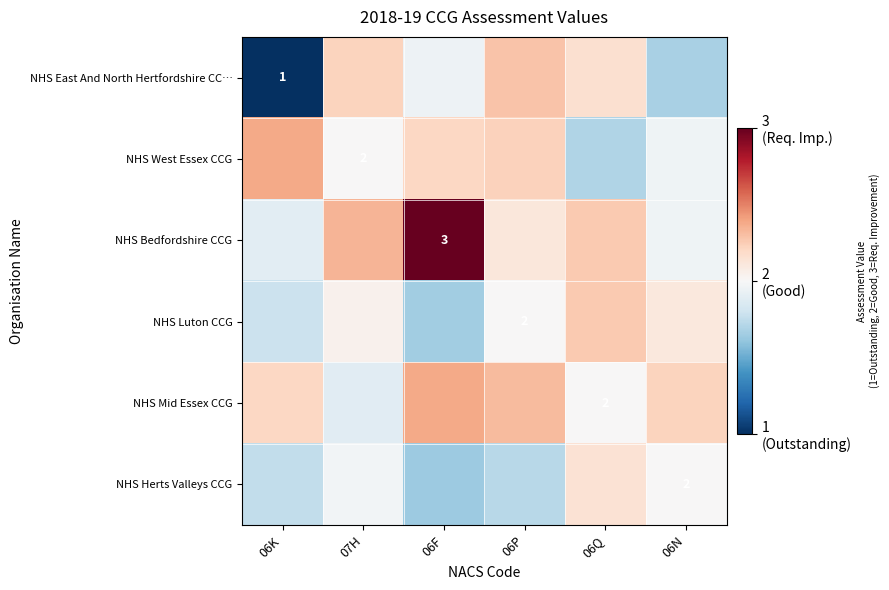

What is the difference between the highest and lowest values at 06P?

0.6